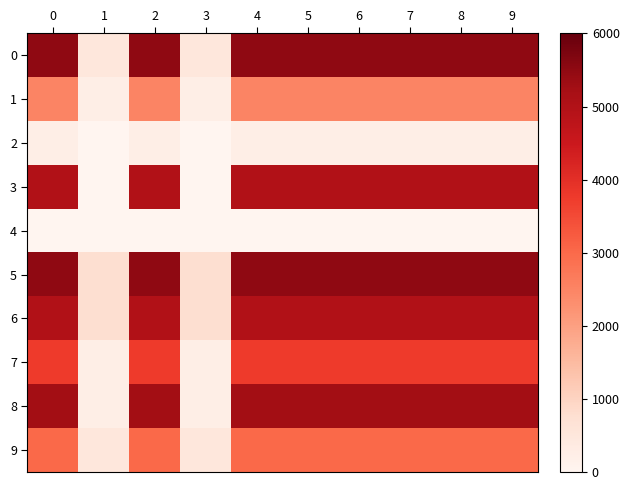

Reading left to right, extract all data points from this chart.

0: 0=5500	1=500	2=5500	3=500	4=5500	5=5500	6=5500	7=5500	8=5500	9=5500
1: 0=2500	1=250	2=2500	3=250	4=2500	5=2500	6=2500	7=2500	8=2500	9=2500
2: 0=250	1=0	2=250	3=0	4=250	5=250	6=250	7=250	8=250	9=250
3: 0=5000	1=0	2=5000	3=0	4=5000	5=5000	6=5000	7=5000	8=5000	9=5000
4: 0=0	1=0	2=0	3=0	4=0	5=0	6=0	7=0	8=0	9=0
5: 0=5500	1=750	2=5500	3=750	4=5500	5=5500	6=5500	7=5500	8=5500	9=5500
6: 0=5000	1=750	2=5000	3=750	4=5000	5=5000	6=5000	7=5000	8=5000	9=5000
7: 0=3750	1=250	2=3750	3=250	4=3750	5=3750	6=3750	7=3750	8=3750	9=3750
8: 0=5250	1=250	2=5250	3=250	4=5250	5=5250	6=5250	7=5250	8=5250	9=5250
9: 0=3000	1=500	2=3000	3=500	4=3000	5=3000	6=3000	7=3000	8=3000	9=3000